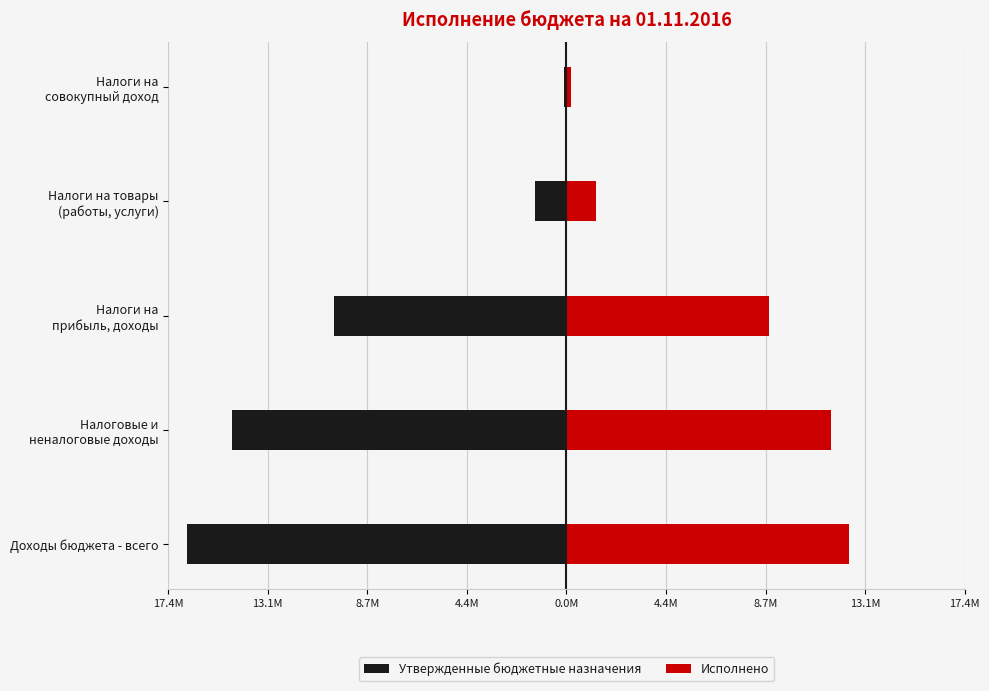

What is the difference between the second highest and minimum values in the Утвержденные бюджетные назначения series?

15213800.0